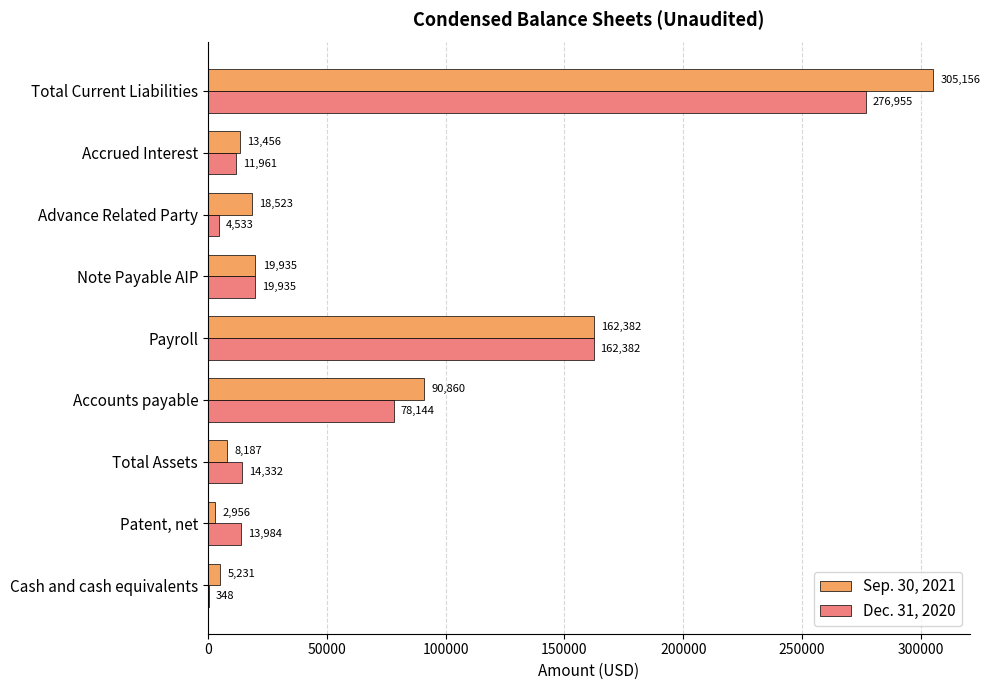

What are all the series names shown in the legend?

Sep. 30, 2021, Dec. 31, 2020